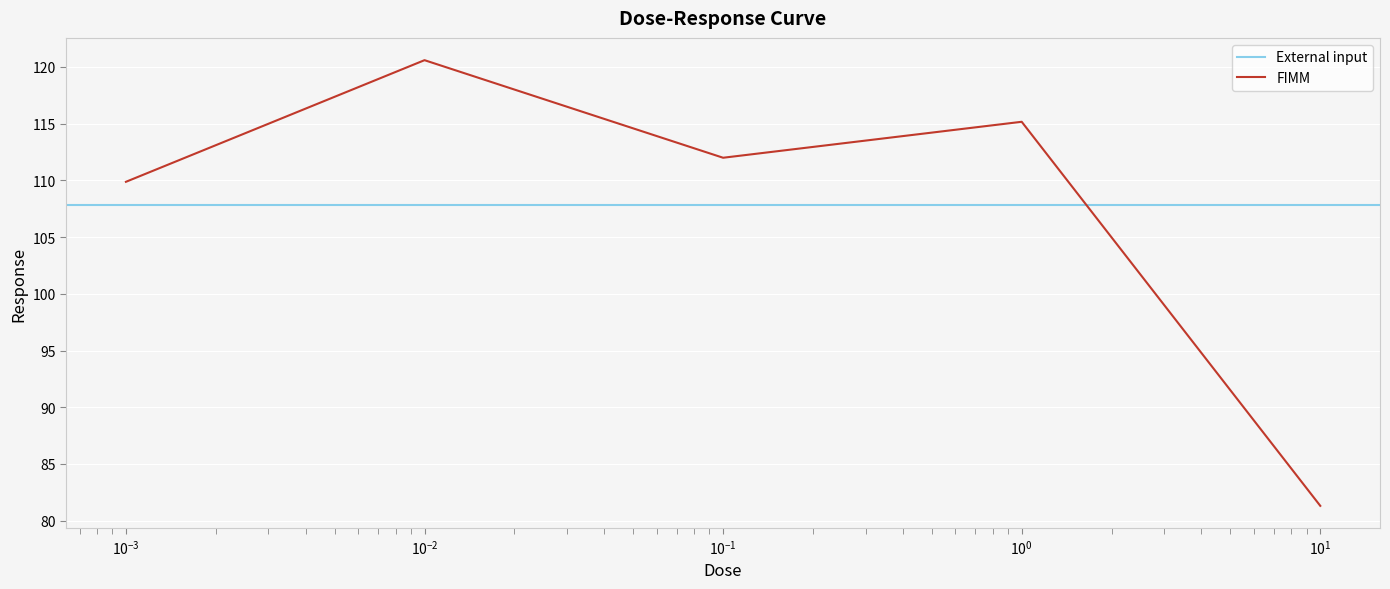

Which has a higher value, 10.0 or 1.0?

1.0